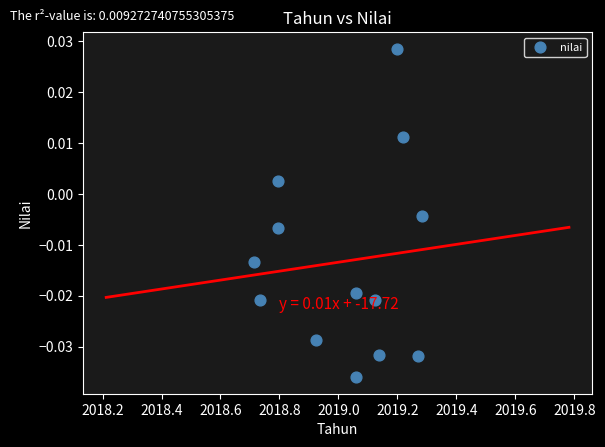

What is the range of X values (max minus min)?

0.6